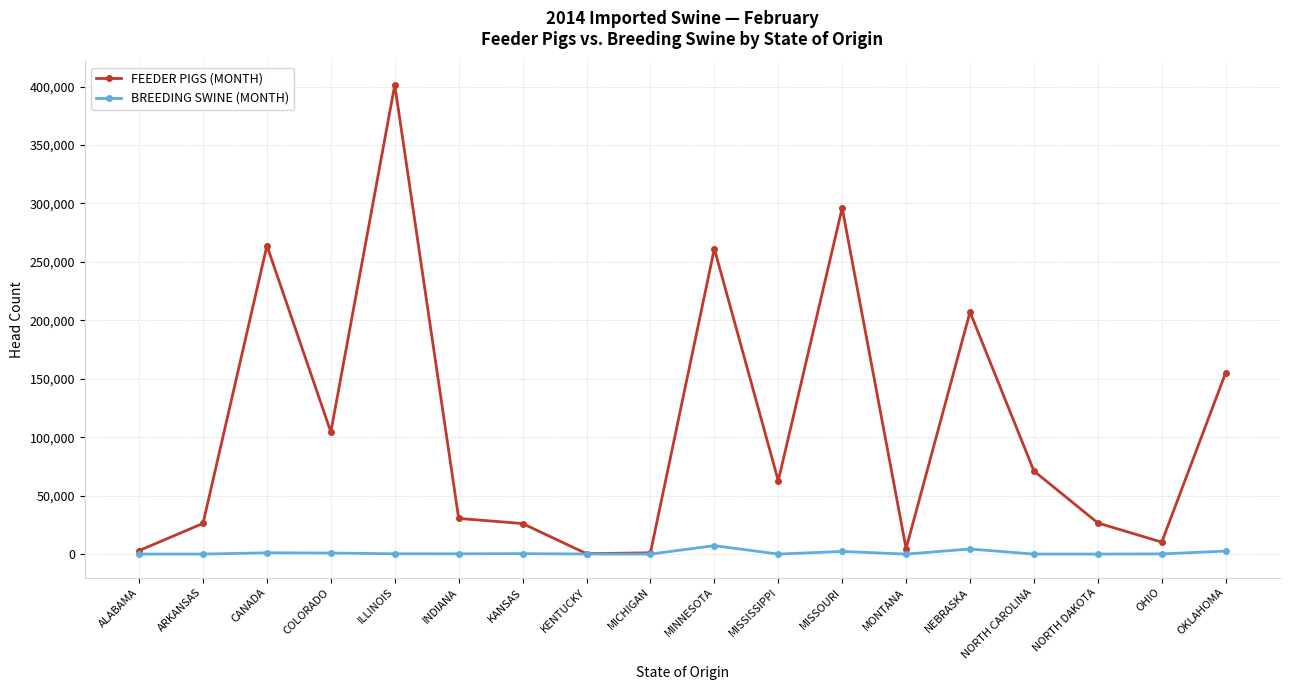

How many lines are shown in the chart?

2